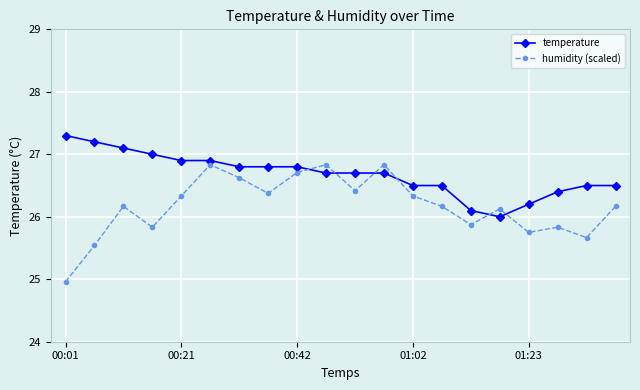

True or false: temperature and humidity (scaled) cross at least once.

True